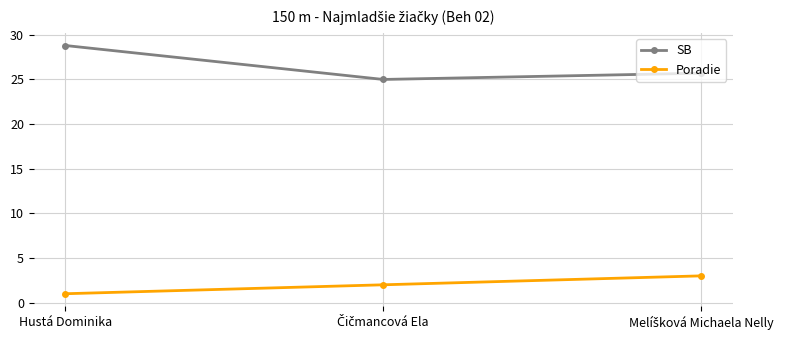

Reading right to left, list all the values displayed in this chart.

SB: 25.7	25.0	28.8
Poradie: 3.0	2.0	1.0